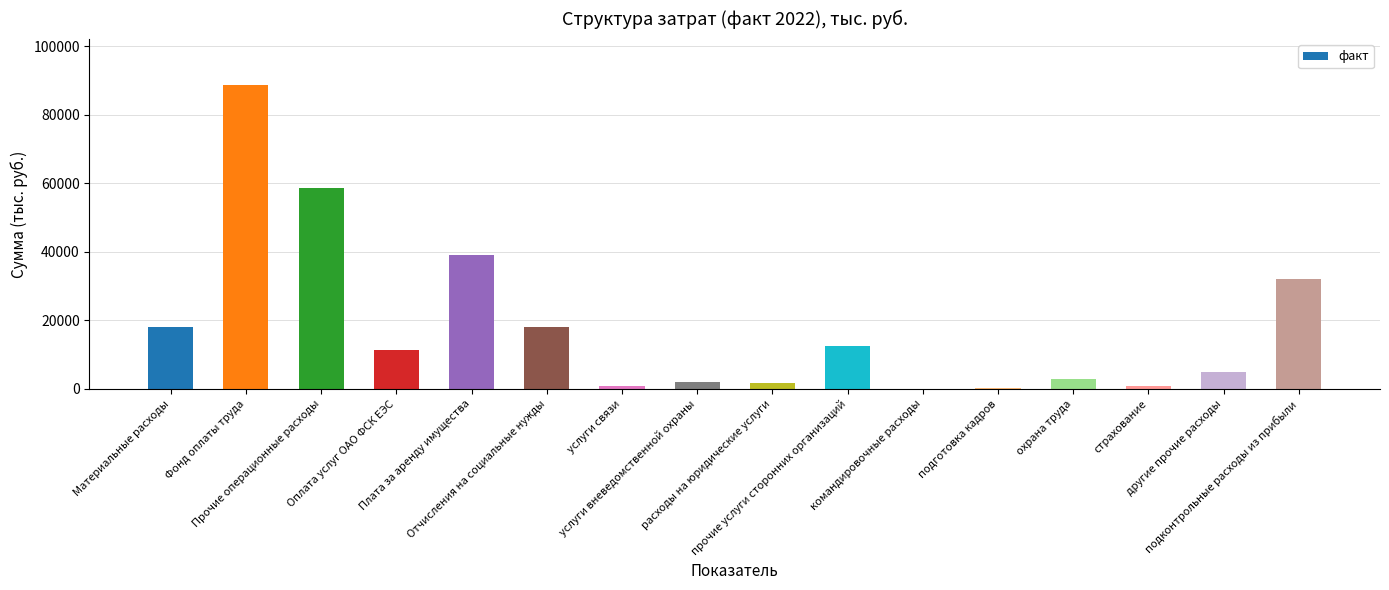

Approximately how many times larger is the value at другие прочие расходы compared to услуги связи?

5.8